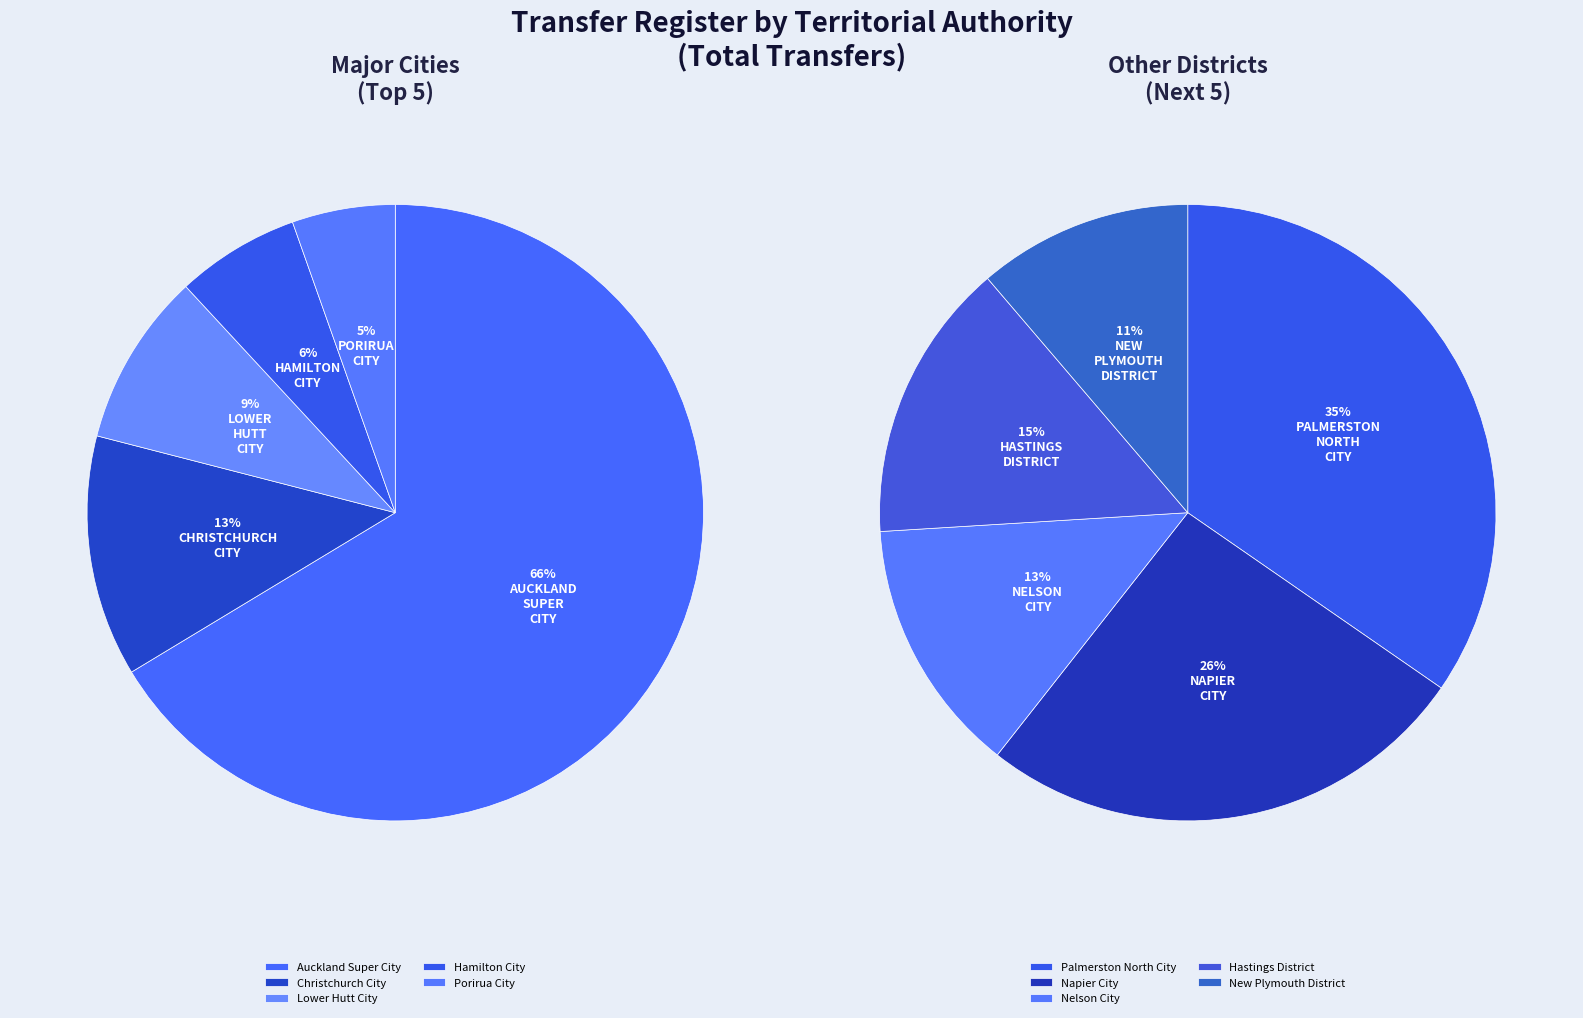

Does Auckland Super City account for over 50% of the chart?

Yes